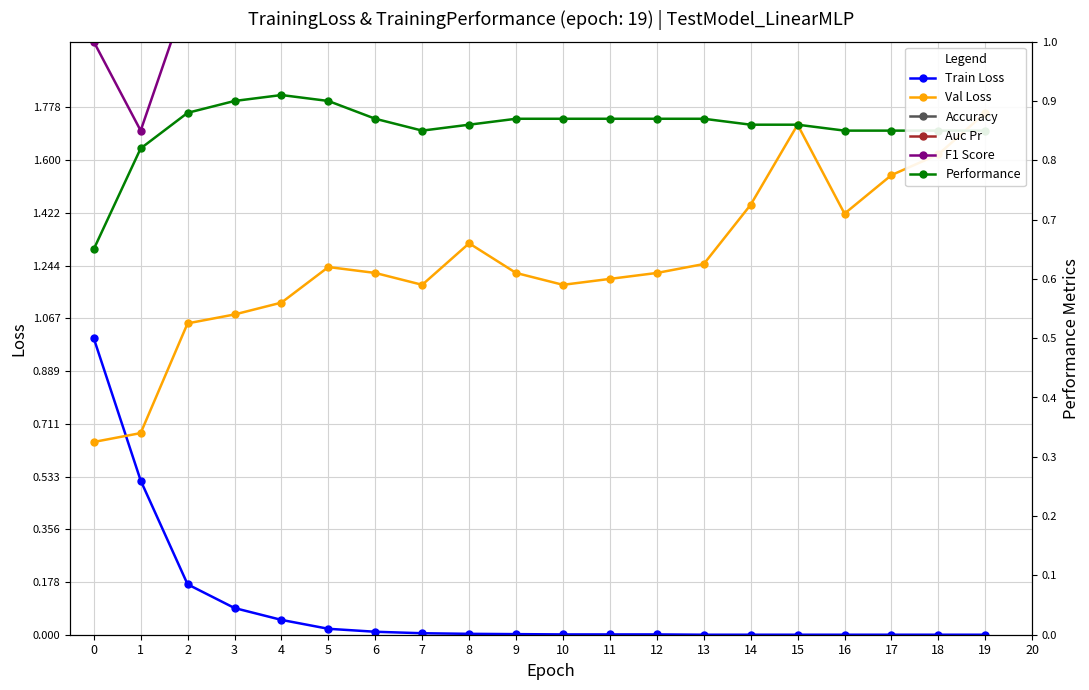

What is the greatest value displayed?

1.8